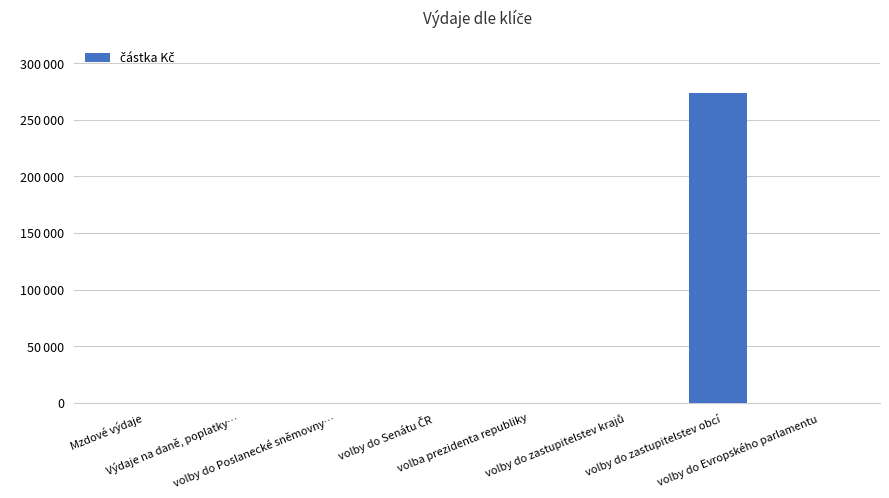

What is the average value?

34234.1